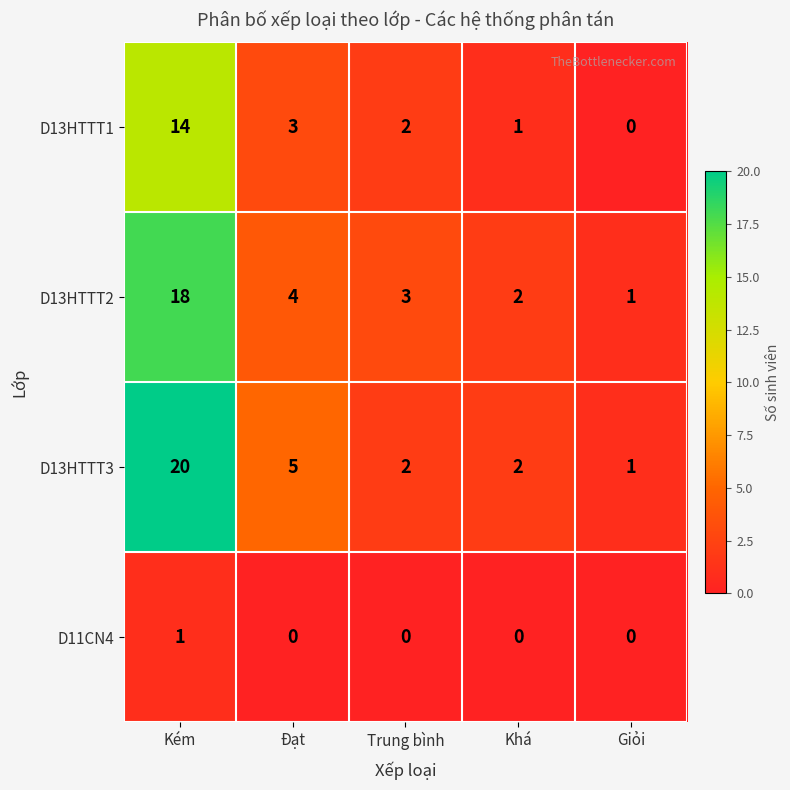

Reading right to left, list all the values displayed in this chart.

D13HTTT1: 0	1	2	3	14
D13HTTT2: 1	2	3	4	18
D13HTTT3: 1	2	2	5	20
D11CN4: 0	0	0	0	1